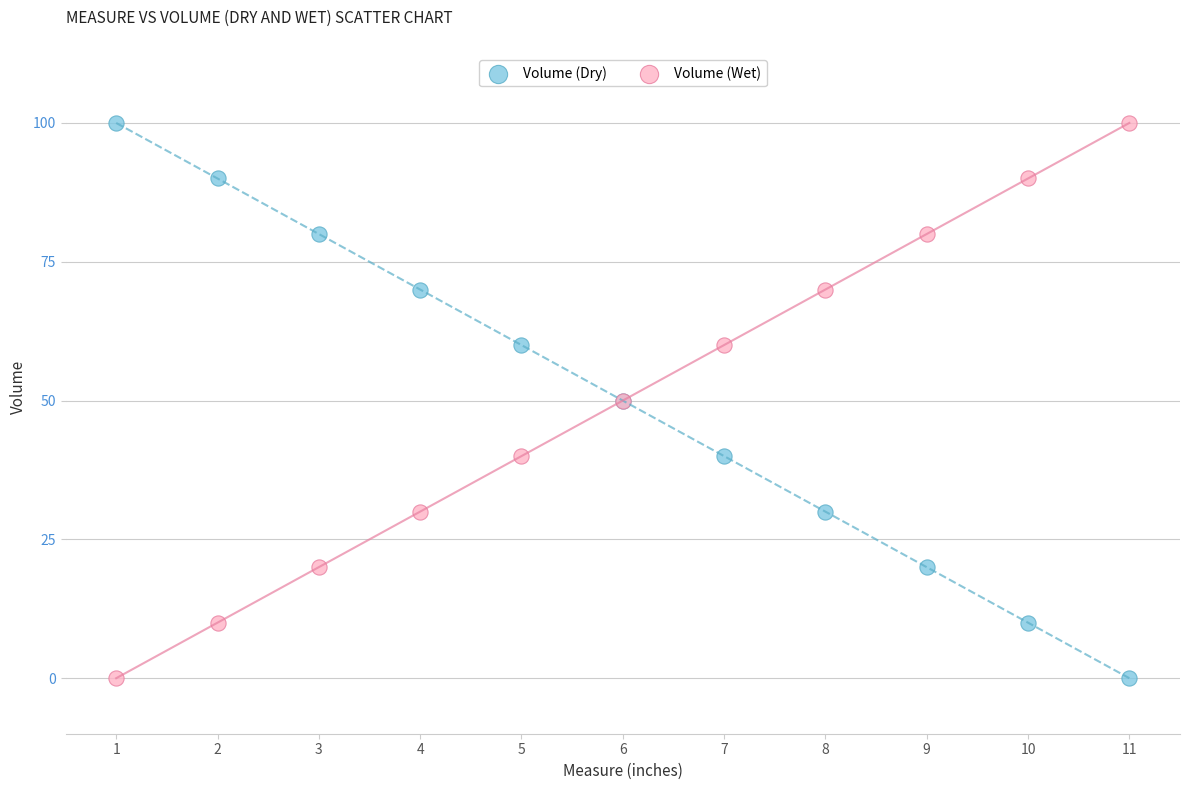

What is the X range (max minus min) for the scatter plot?

10